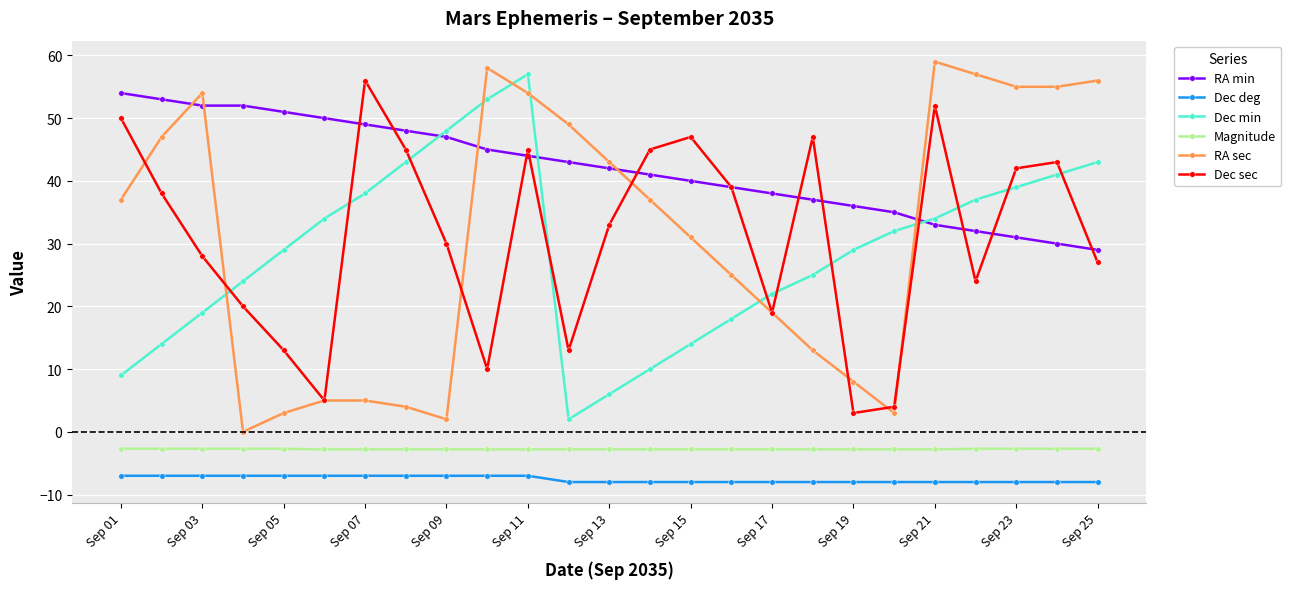

Count the number of categories in the chart.

25